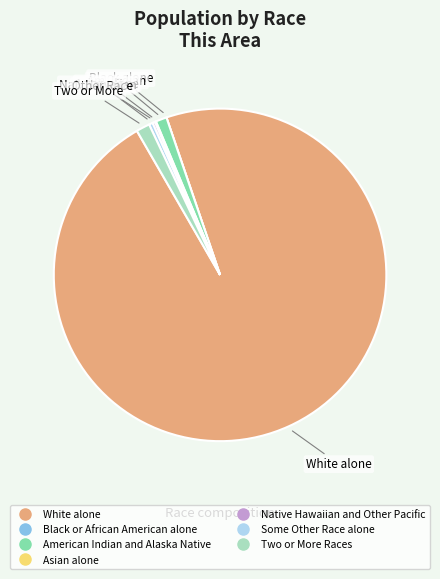

Do American Indian and Alaska Native and Two or More Races together represent more than half of the pie?

No